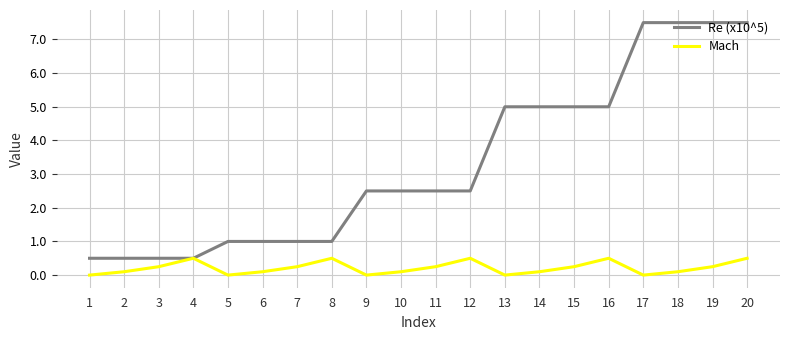

Is it true that Re (x10^5) equals 0.3 at 7?

False